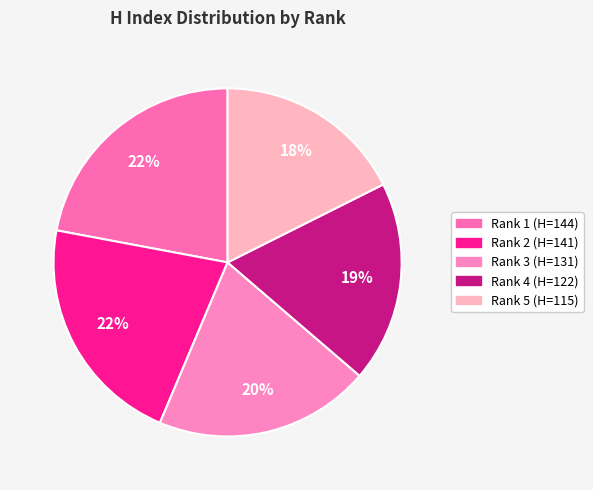

To the nearest percent, what portion does Rank 1 (H=144) represent?

22%